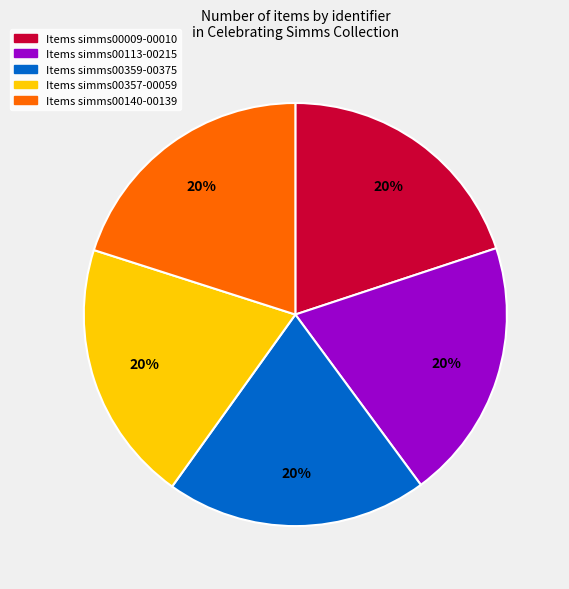

What percentage is the Items simms00113-00215 slice, to the nearest percent?

20%